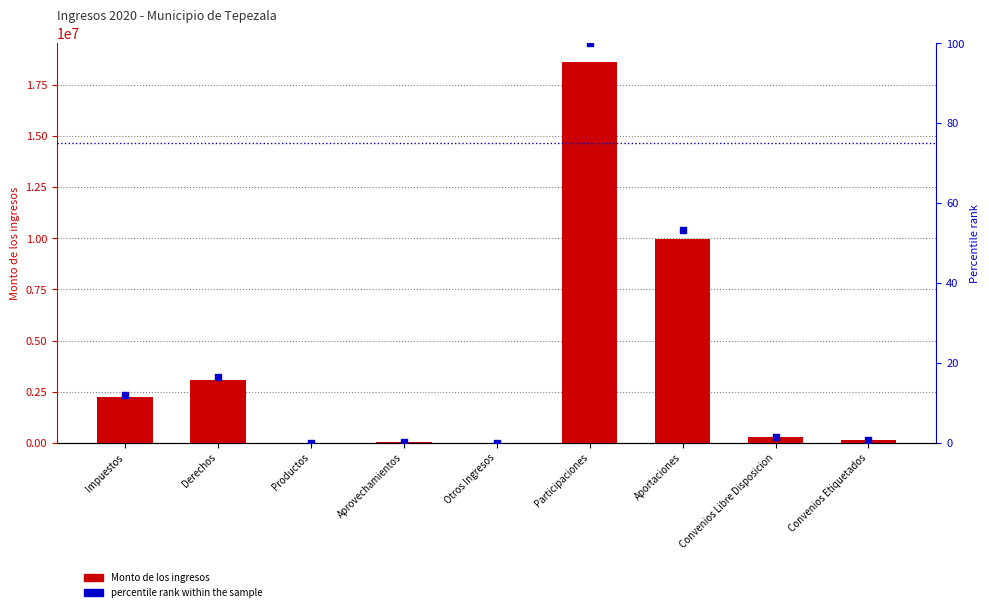

What are all the series names shown in the legend?

Monto de los ingresos, percentile rank within the sample